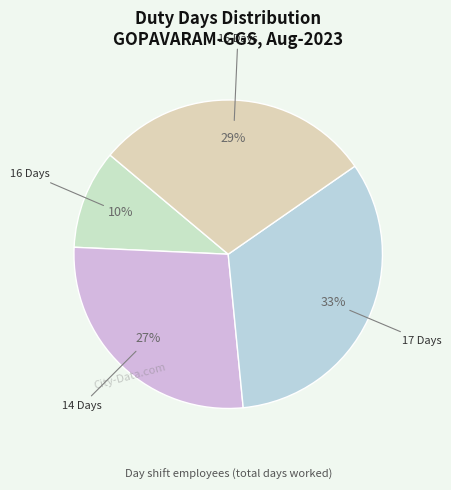

To the nearest percent, what is the average slice percentage?

25%